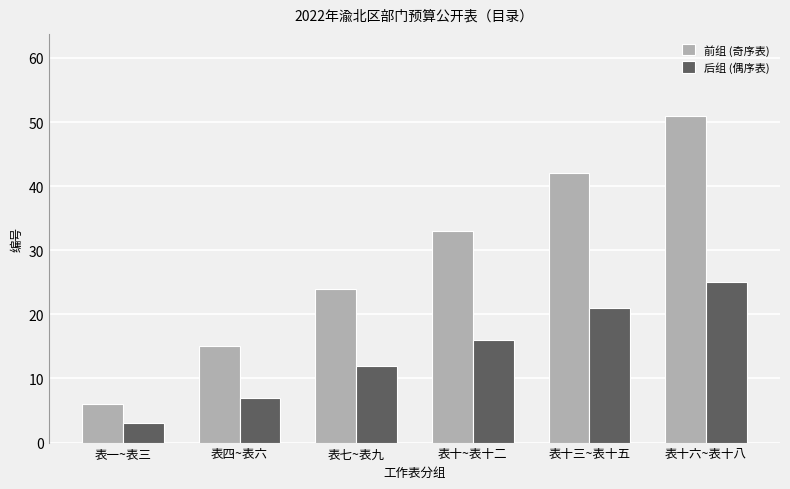

What is the difference between the 后组 (偶序表) values at 表十~表十二 and 表十三~表十五?

5